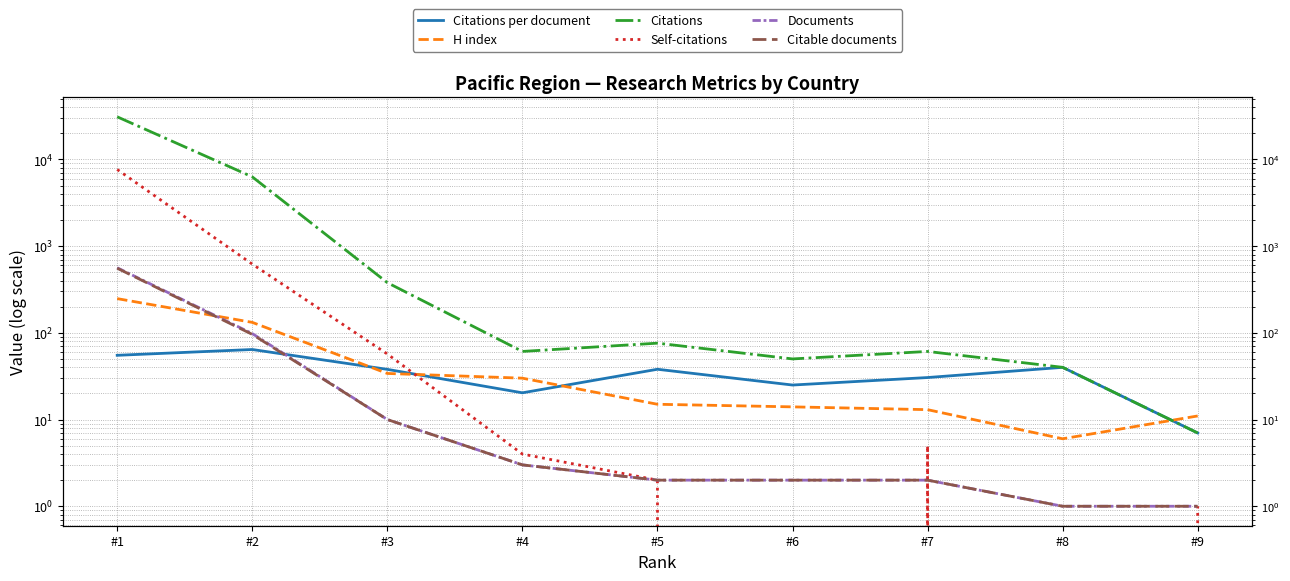

Between #8 and #9, which series saw the biggest shift?

Citations per document